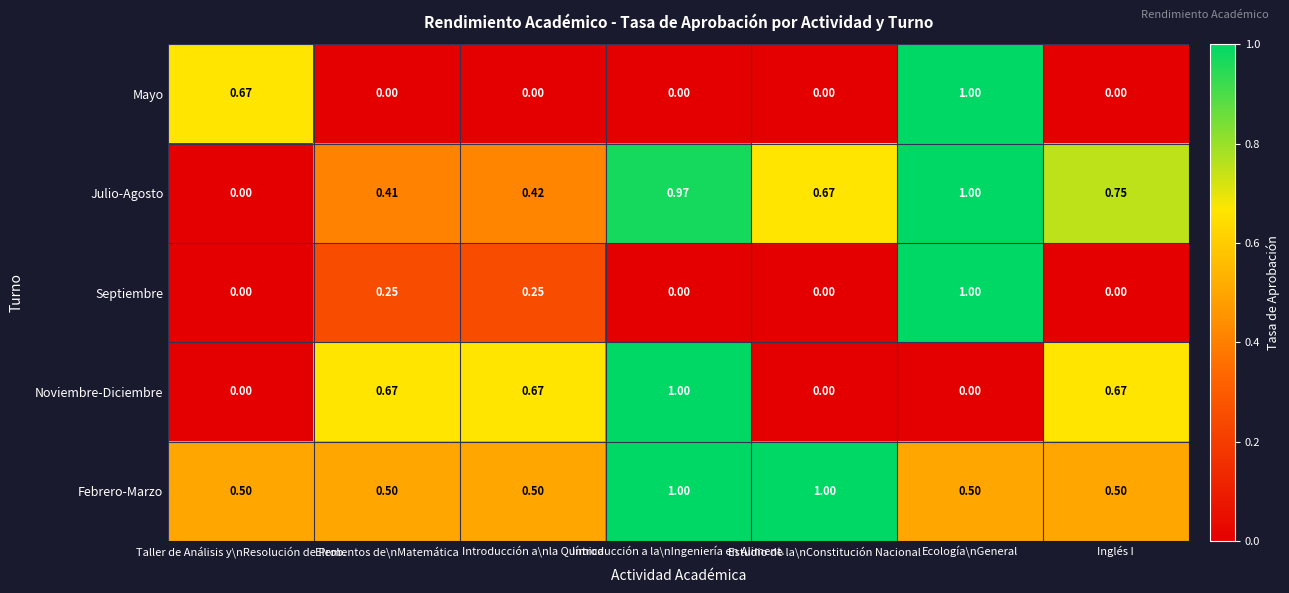

Which series has the largest total across all categories?

Febrero-Marzo